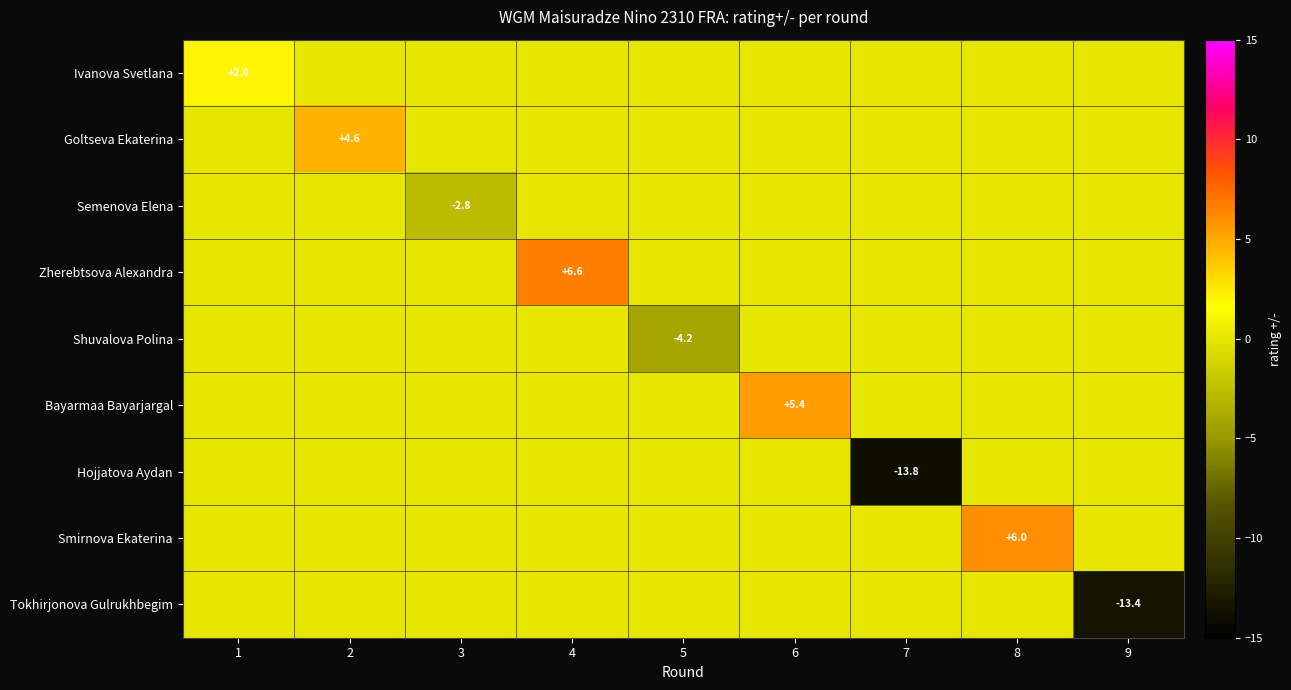

Is it true that Shuvalova Polina equals -2.7 at 5?

False